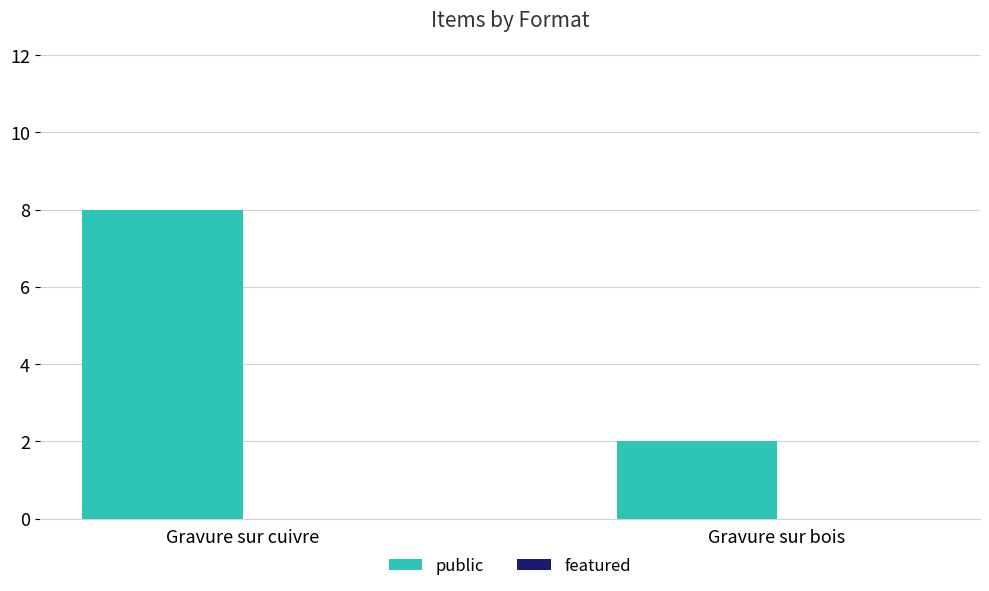

Rank the categories by value from lowest to highest.

Gravure sur bois, Gravure sur cuivre